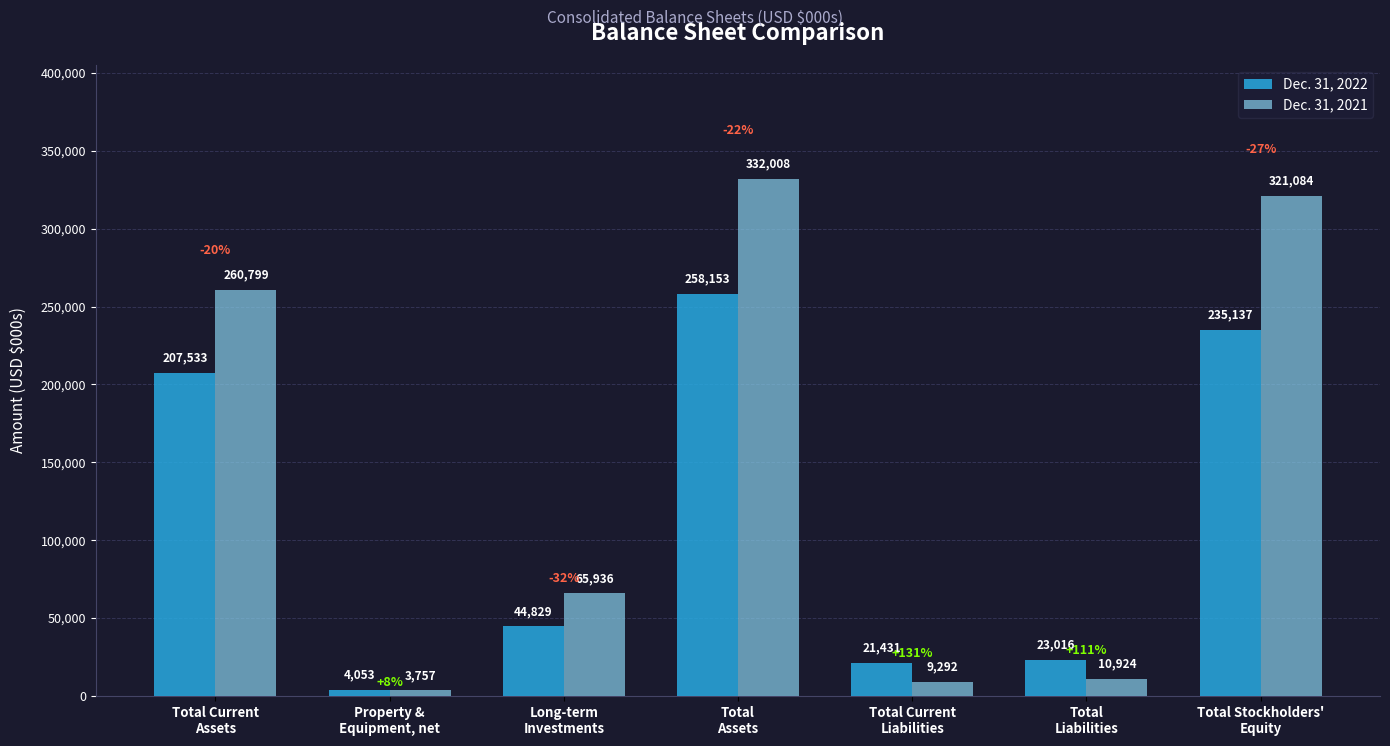

What is the minimum value for Dec. 31, 2021?

3757